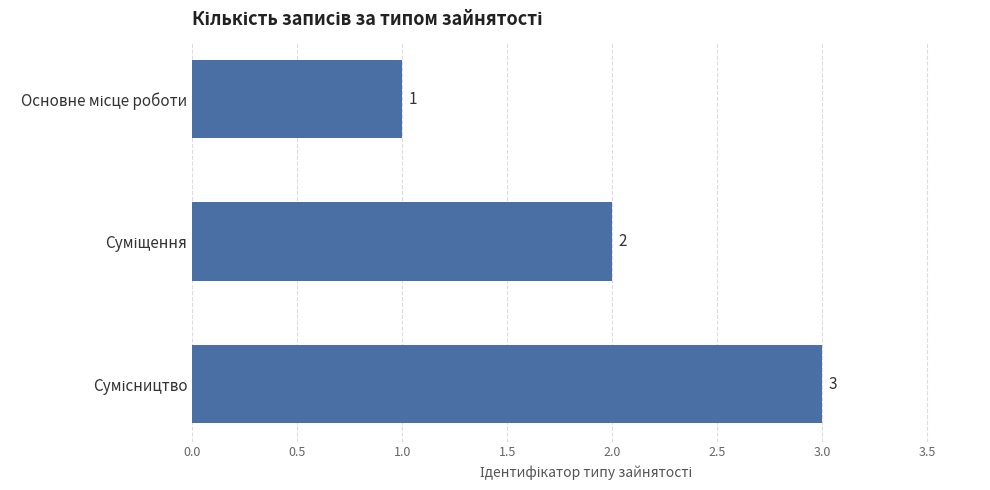

How many categories are shown in the chart?

3